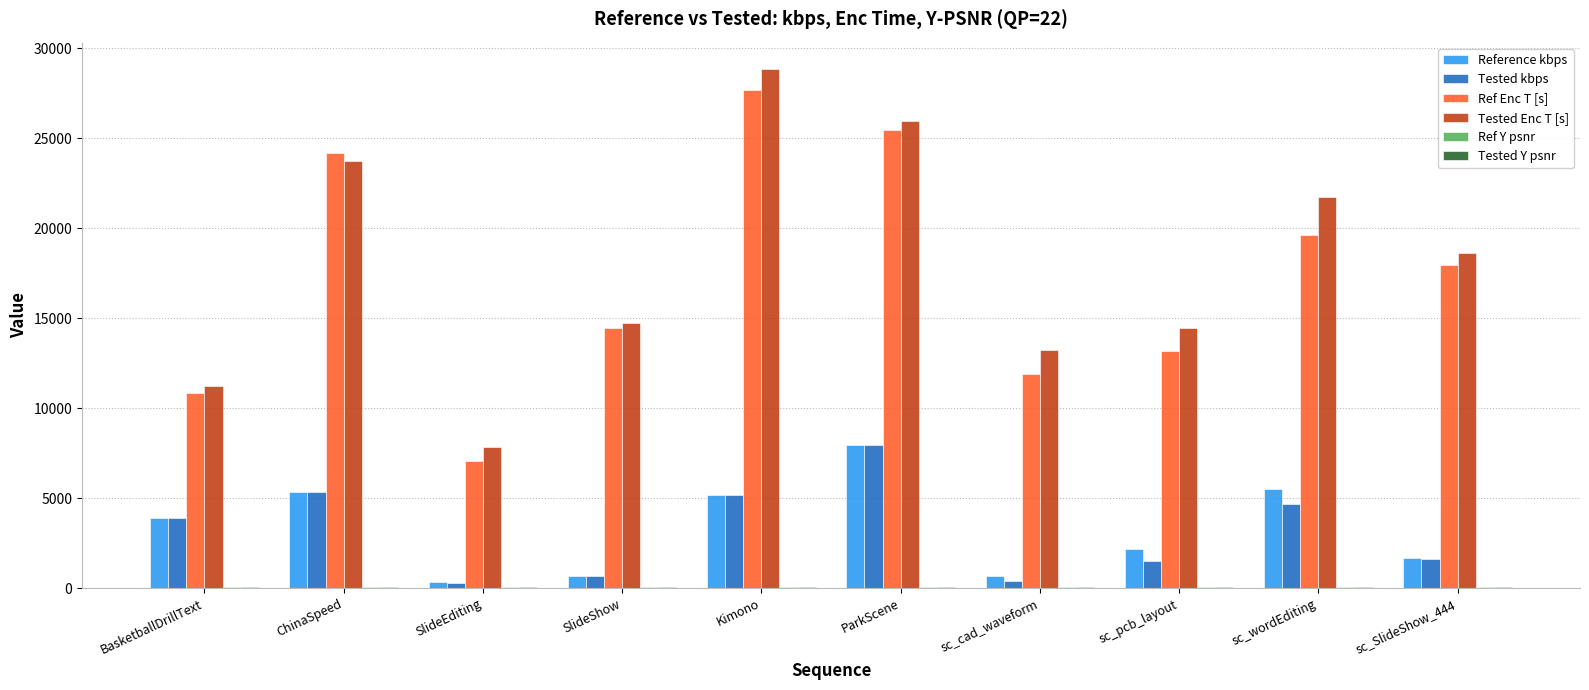

The Reference kbps series shows 5514.5 at sc_wordEditing. True or false?

True